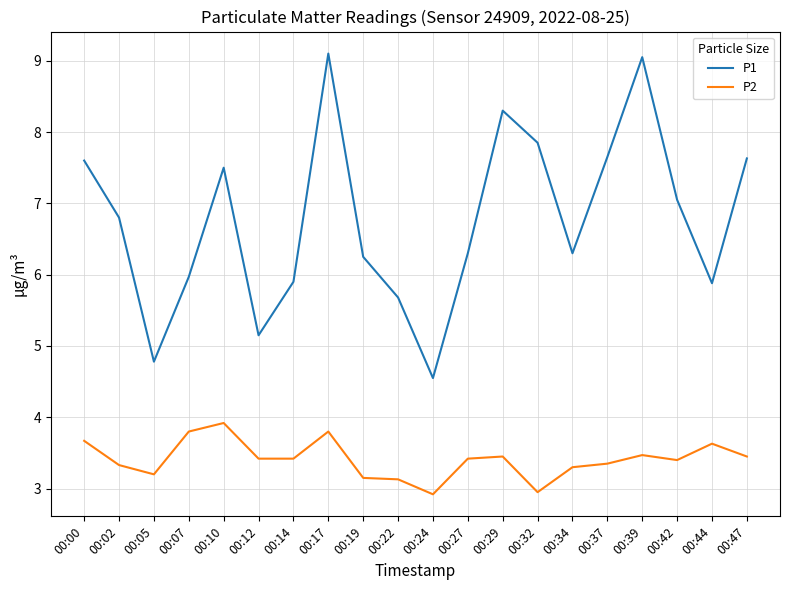

True or false: P1 and P2 cross at least once.

False